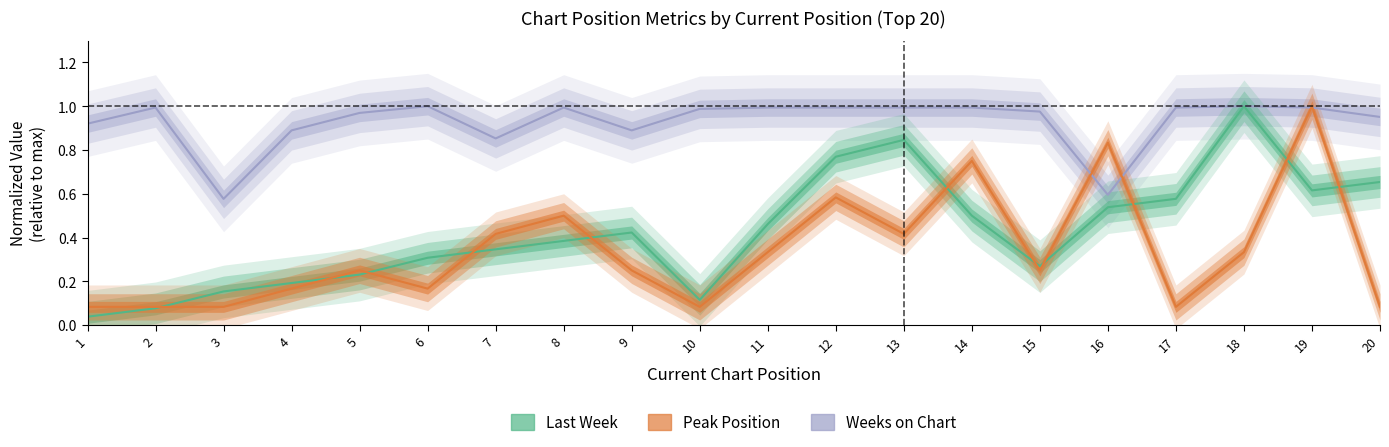

True or false: Last Week has more than 2 points higher than both neighbors.

True